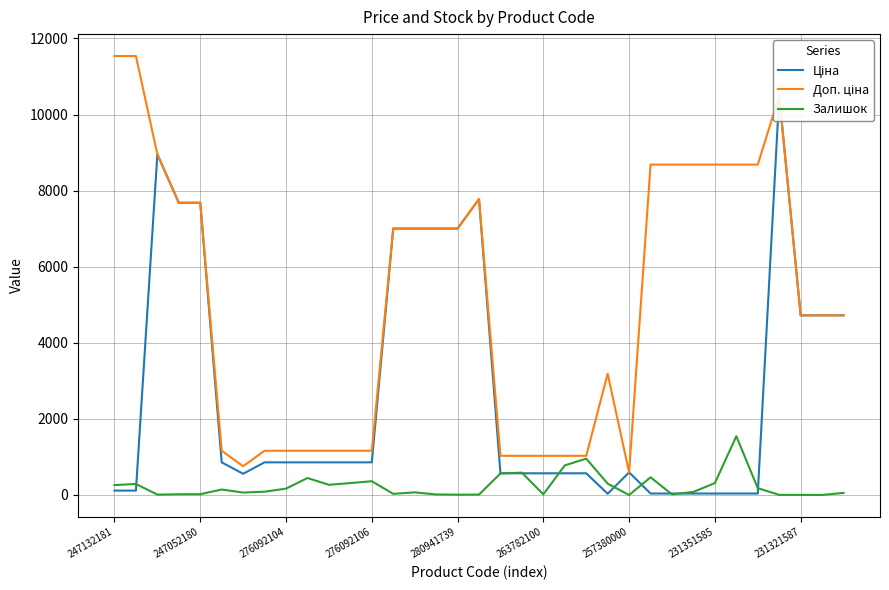

True or false: Залишок has a value of 21.0 at 247052180.

True